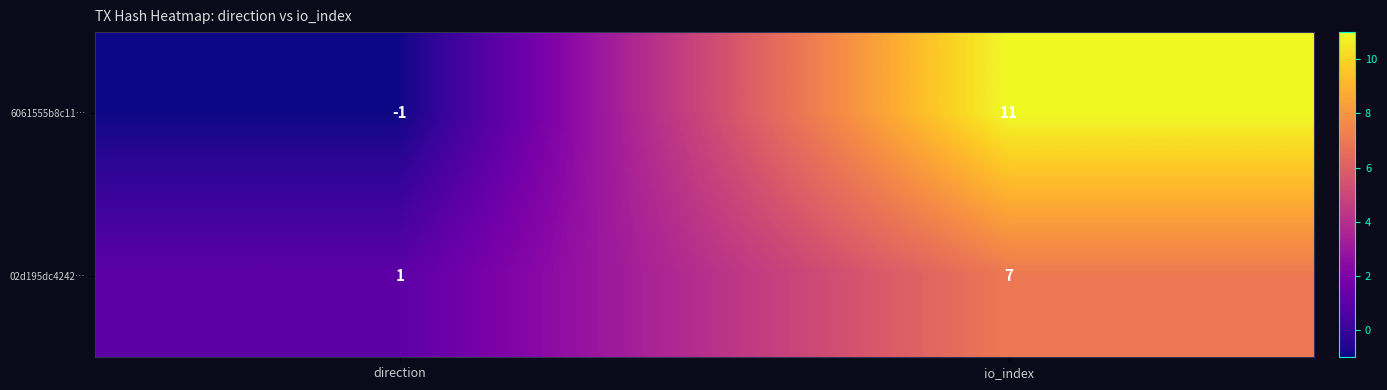

Reading left to right, transcribe all the data shown in this chart.

6061555b8c11…: -1	11
02d195dc4242…: 1	7